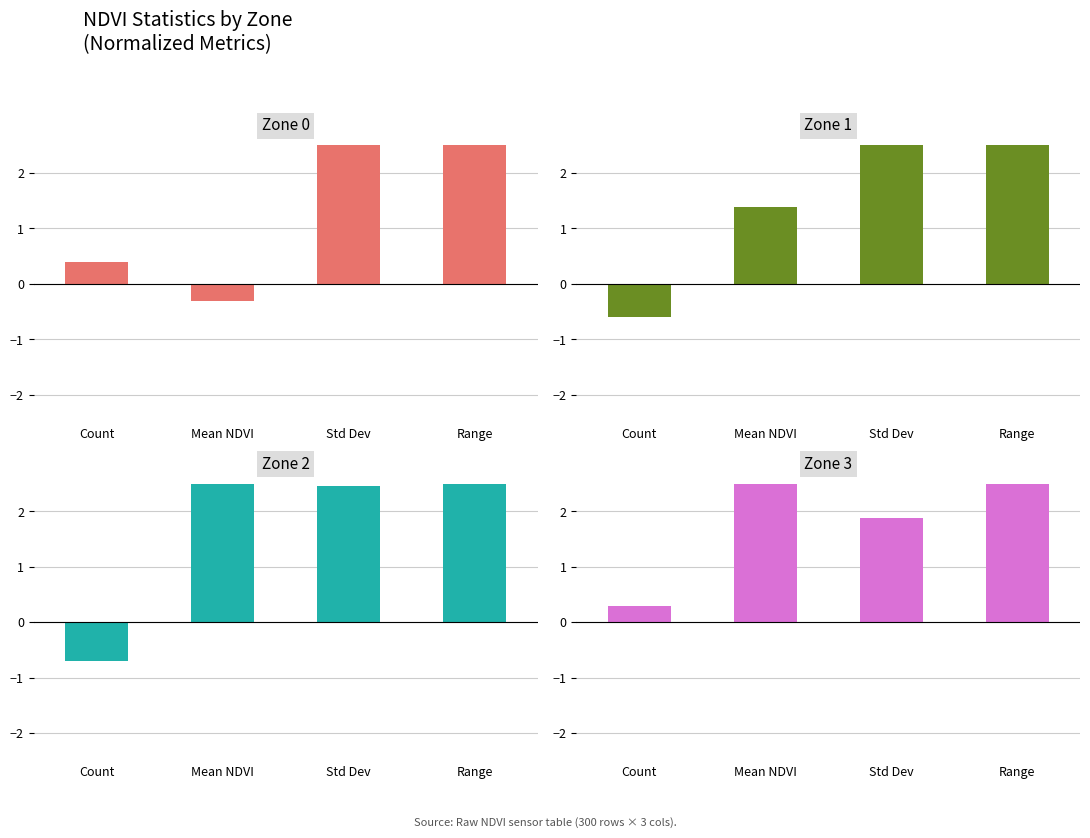

Reading left to right, list all the values displayed in this chart.

Zone 0: Count=0.4	Mean NDVI=-0.3	Std Dev=4.2	Range=16.2
Zone 1: Count=-0.6	Mean NDVI=1.4	Std Dev=3.3	Range=8.6
Zone 2: Count=-0.7	Mean NDVI=2.8	Std Dev=2.5	Range=5.9
Zone 3: Count=0.3	Mean NDVI=3.6	Std Dev=1.9	Range=5.9